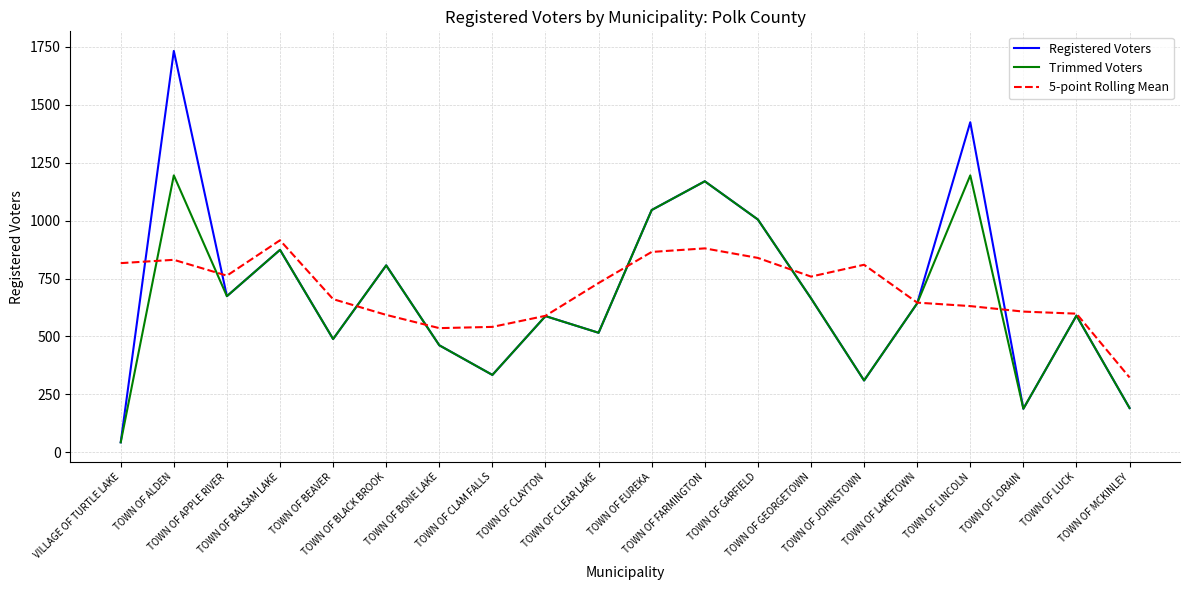

Rank the series by their maximum value, from highest to lowest.

Registered Voters, Trimmed Voters, 5-point Rolling Mean